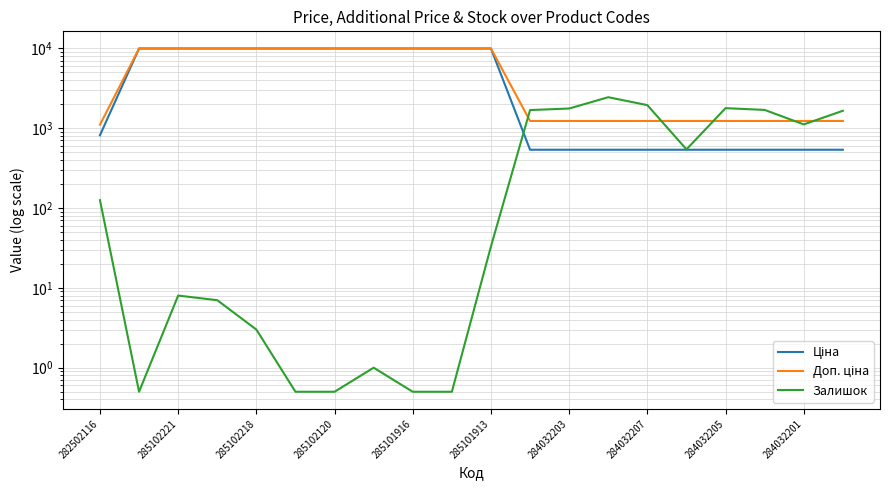

How many series are shown in this chart?

3